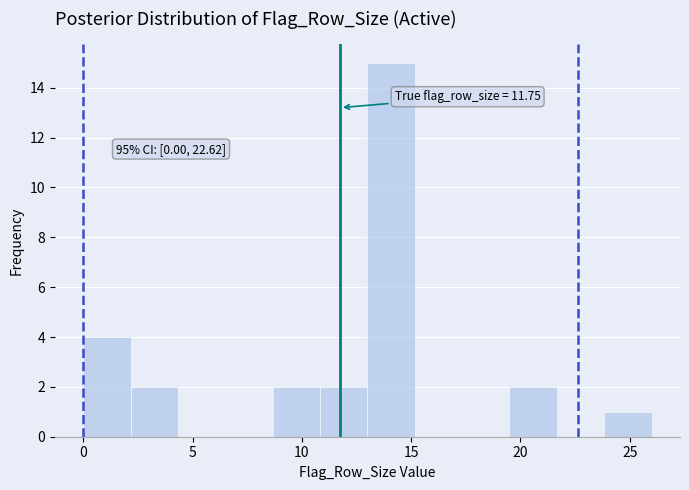

Over which range of the x-axis is the bar tallest?

13.0 to 15.0